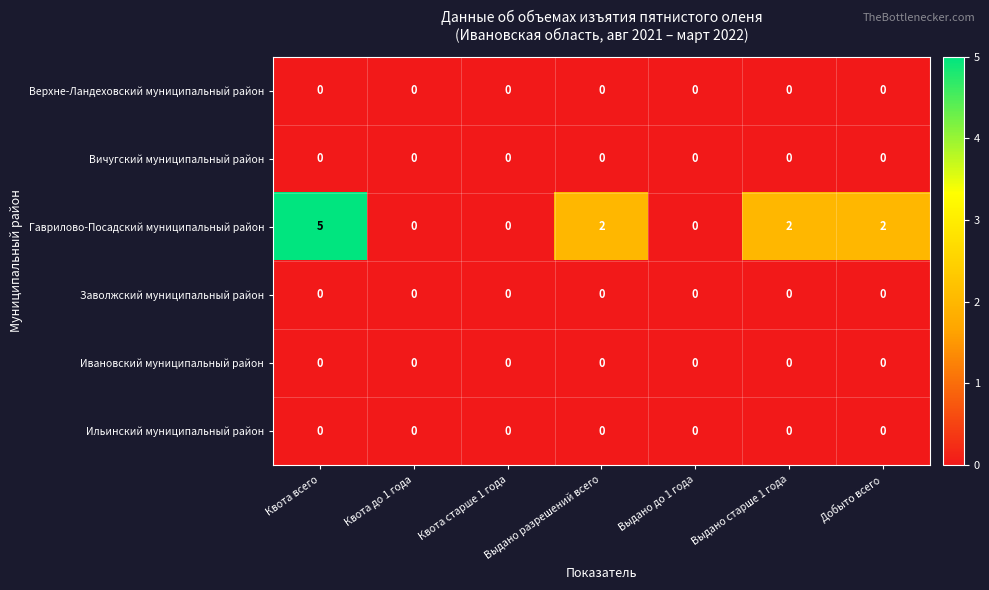

At which category is the sum across all series the highest?

Квота всего